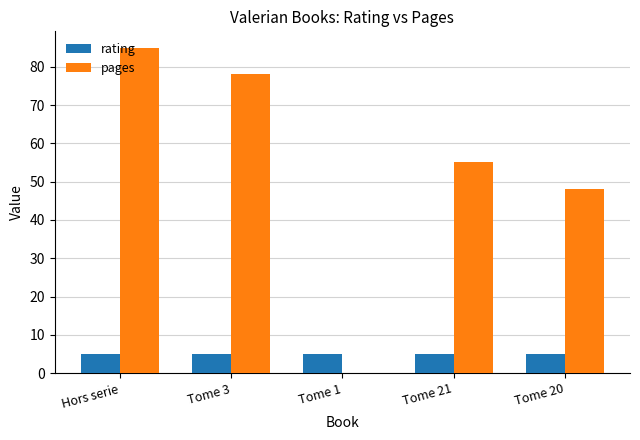

Between Tome 1 and Tome 20, which series saw the biggest shift?

pages